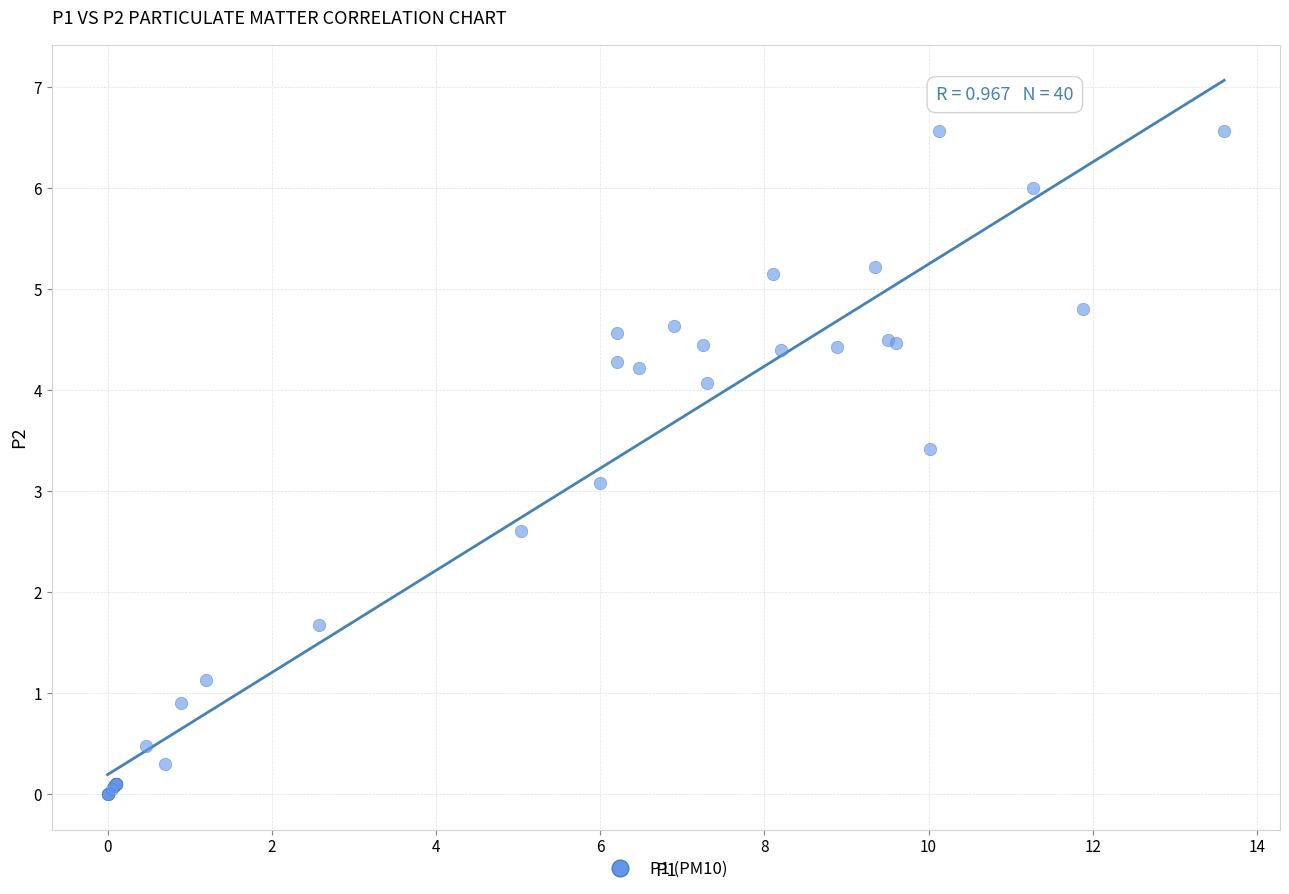

What Y value in the scatter plot is closest to 3?

3.1